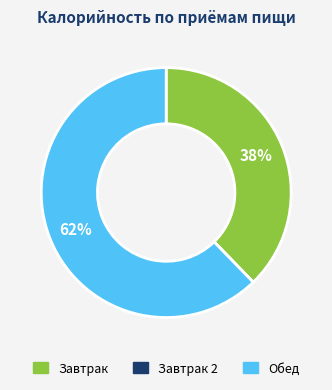

To the nearest percent, what is the difference between the largest and smallest slice percentages?

62%